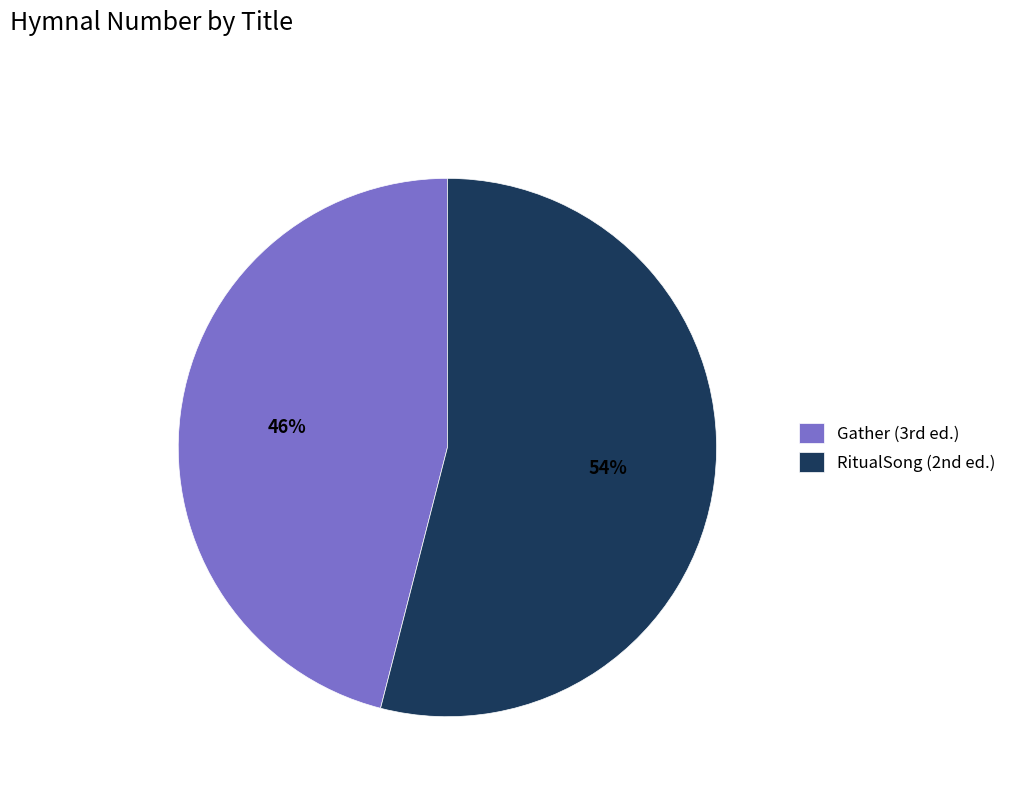

Which category has the smallest portion of the pie?

Gather (3rd ed.)